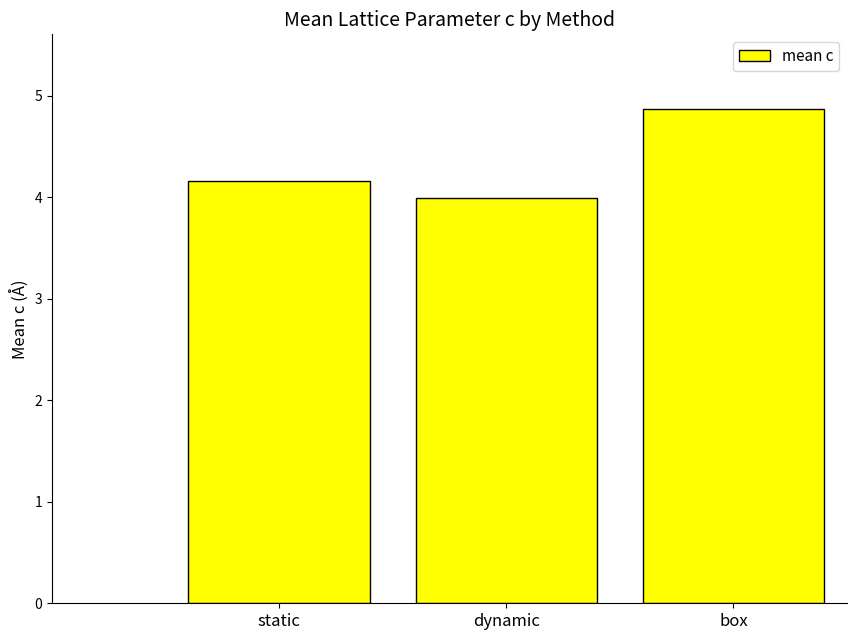

What is the value of the 3rd bar from the left?

4.9